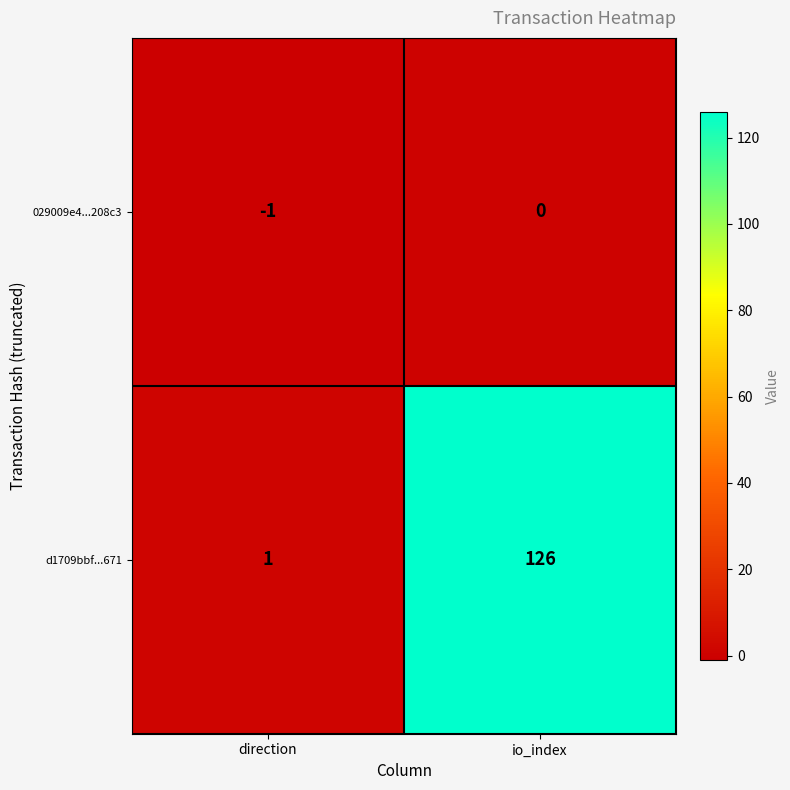

Rank the series at direction from lowest to highest value.

029009e4...208c3, d1709bbf...671